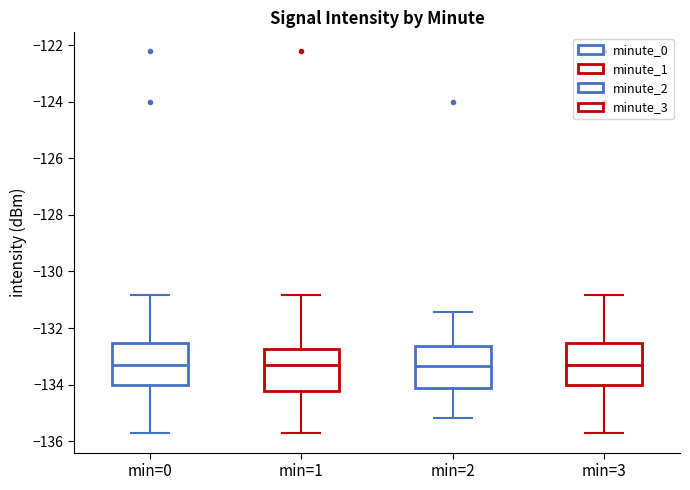

Reading left to right, read every box against the y-axis: the position of its median line, the range the box covers, and the ends of its whiskers. The values are not printed on the chart, so give them approximately, as read against the axis.

min=0: median -133.4, box -134.0 to -132.6, whiskers -135.8 to -130.8
min=1: median -133.4, box -134.2 to -132.8, whiskers -135.8 to -130.8
min=2: median -133.4, box -134.2 to -132.6, whiskers -135.2 to -131.4
min=3: median -133.4, box -134.0 to -132.6, whiskers -135.8 to -130.8